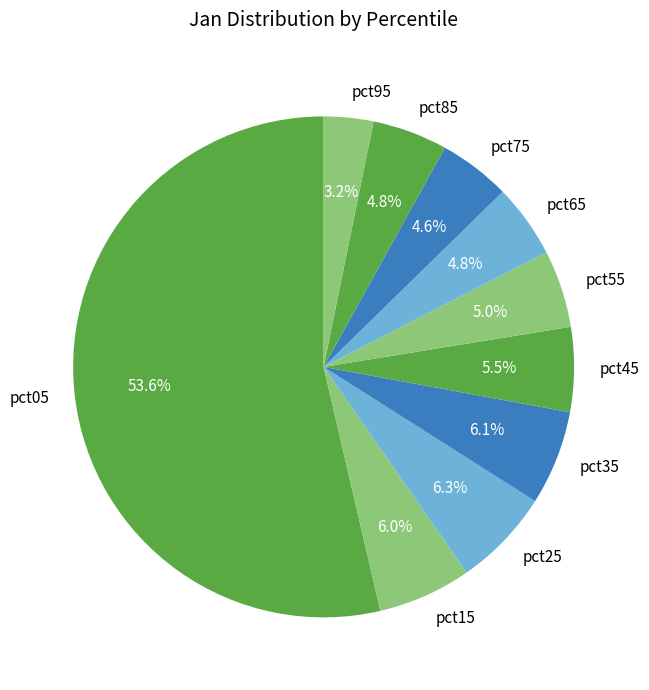

To the nearest percent, what percentage of the pie is pct75?

5%